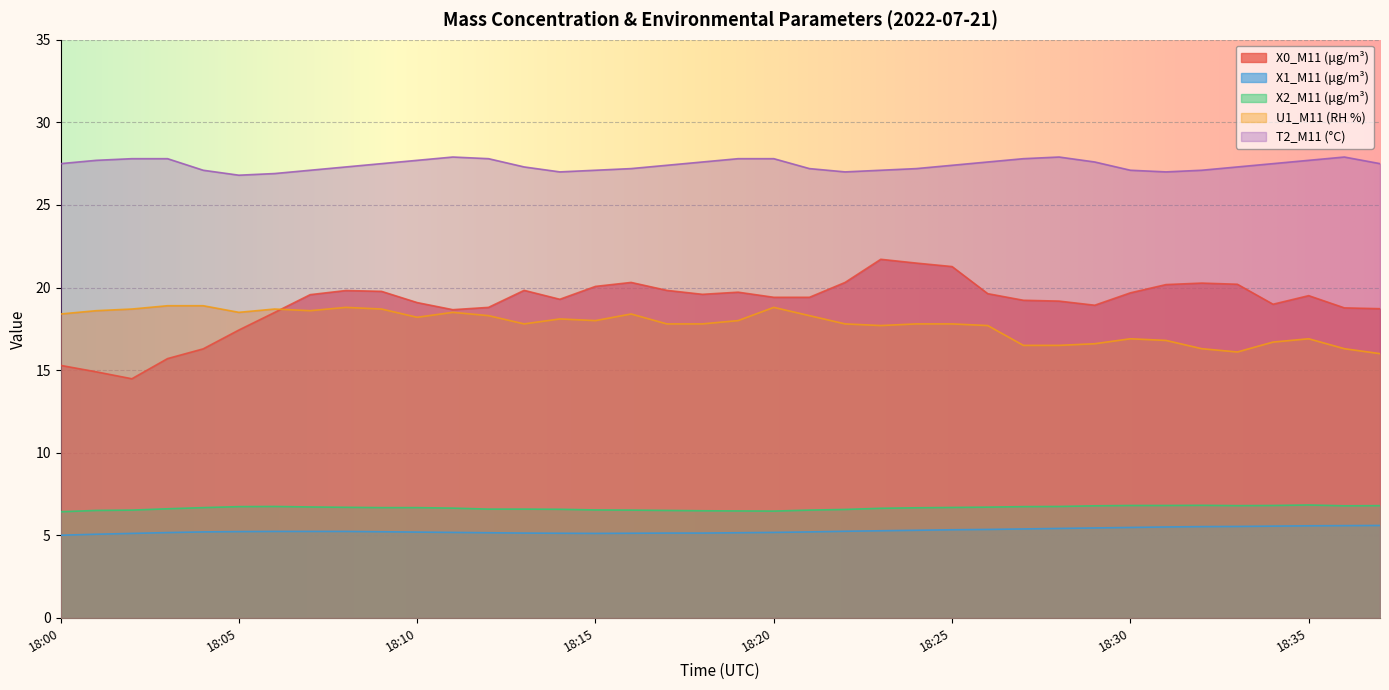

True or false: X1_M11 (μg/m³) and X0_M11 (μg/m³) intersect in this chart.

False